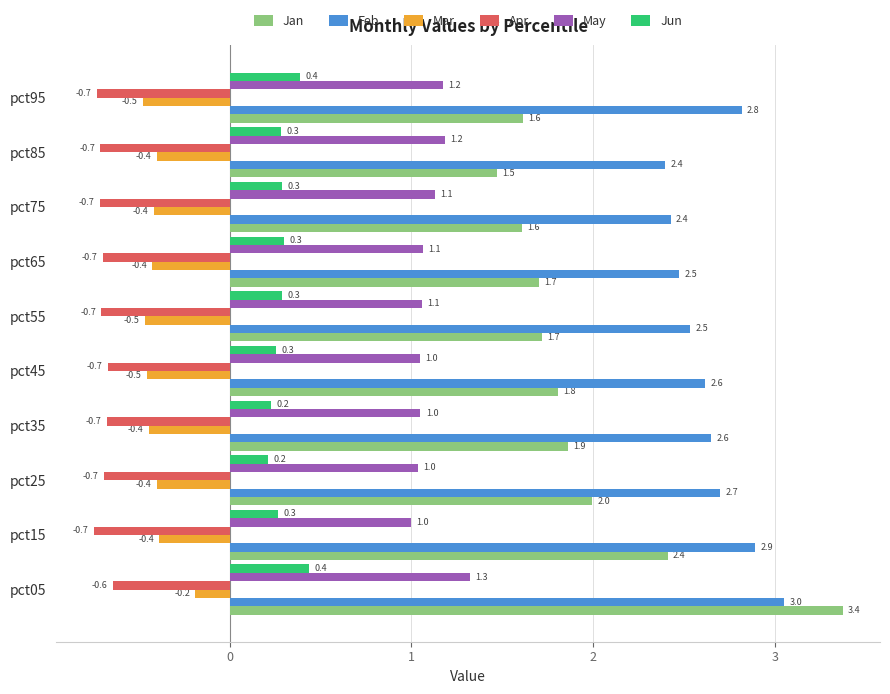

Between pct25 and pct85, which series saw the biggest shift?

Jan